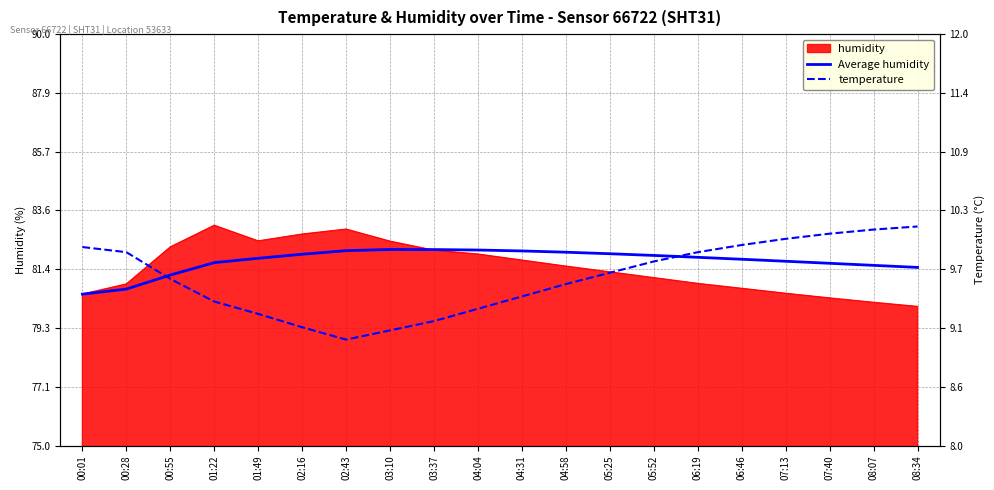

True or false: temperature has more than 2 interior local peaks.

False